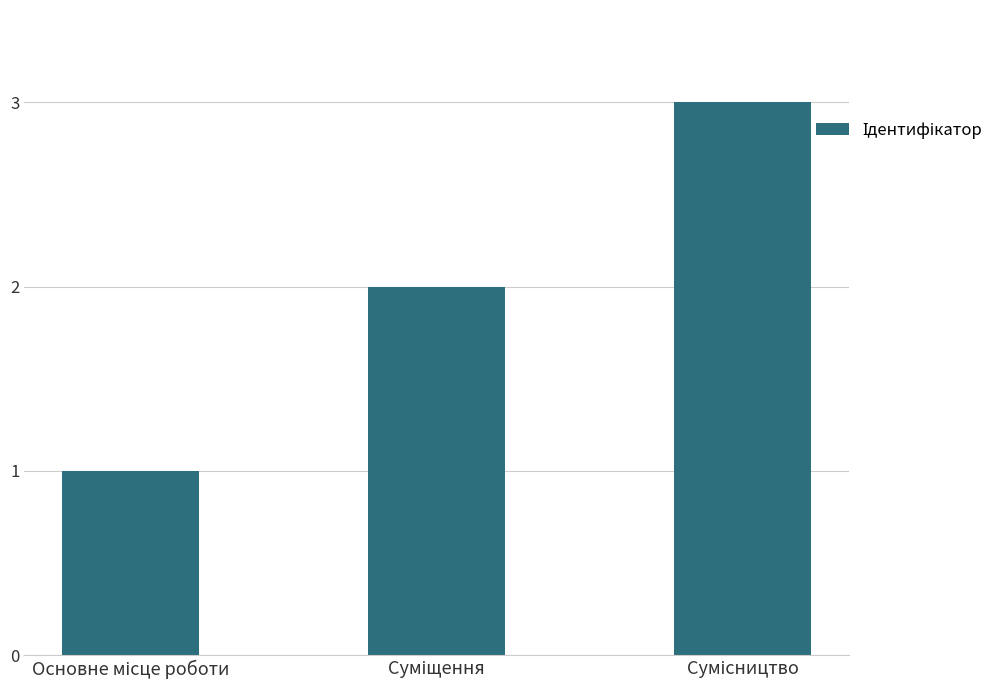

What is the greatest value displayed?

3